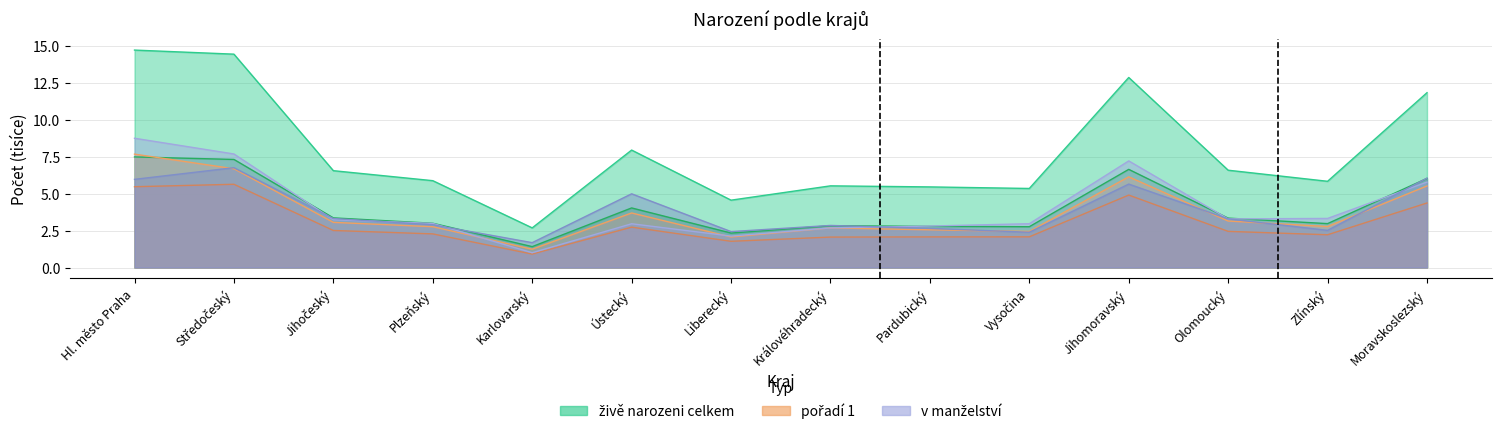

The pořadí 1 series shows 2.7 at Královéhradecký. True or false?

True